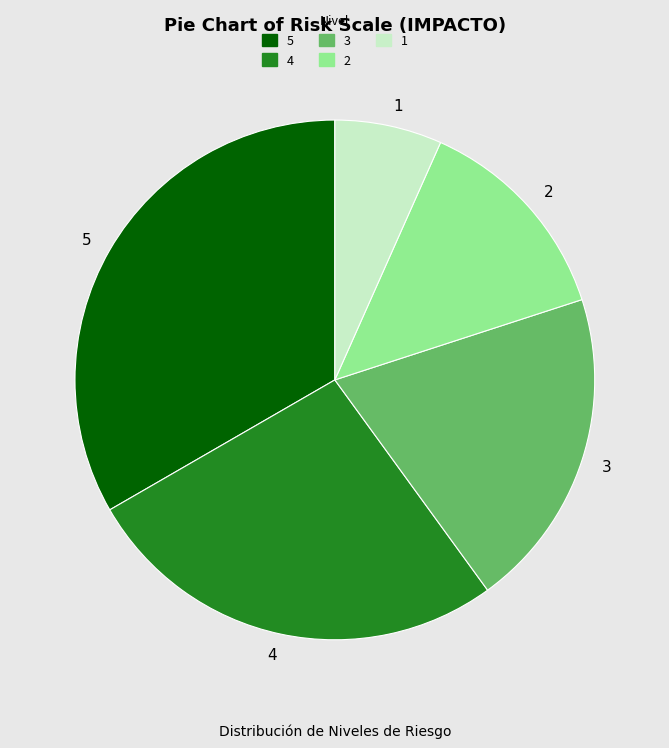

Combined, do 5 and 4 account for over 50%?

Yes